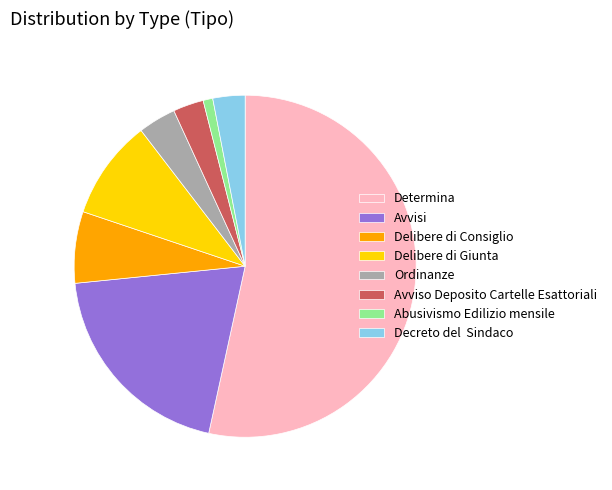

Does Determina account for over 50% of the chart?

Yes